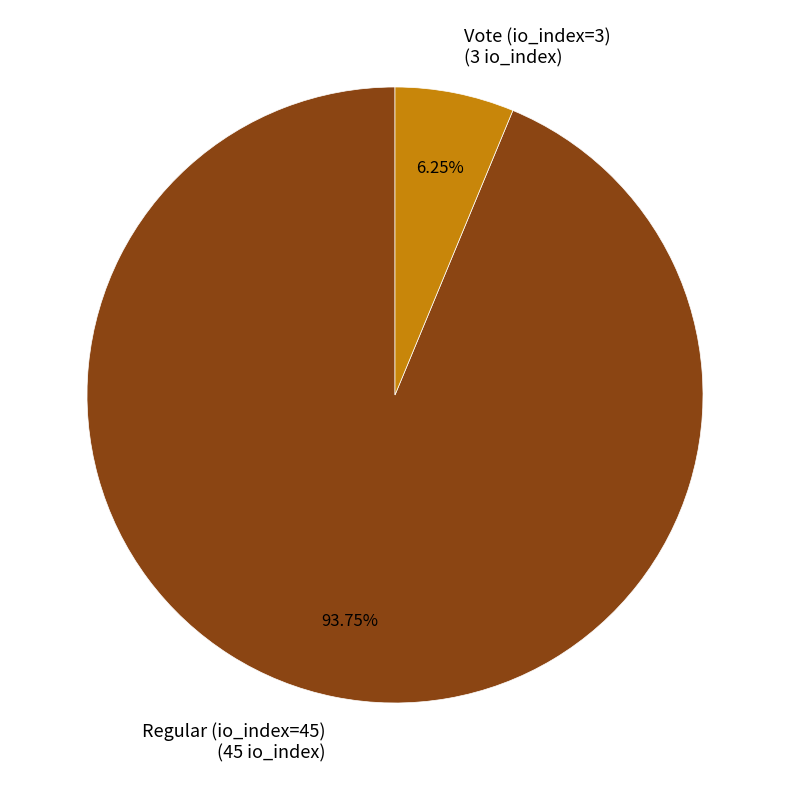

Which category has the smallest portion of the pie?

Vote (io_index=3)